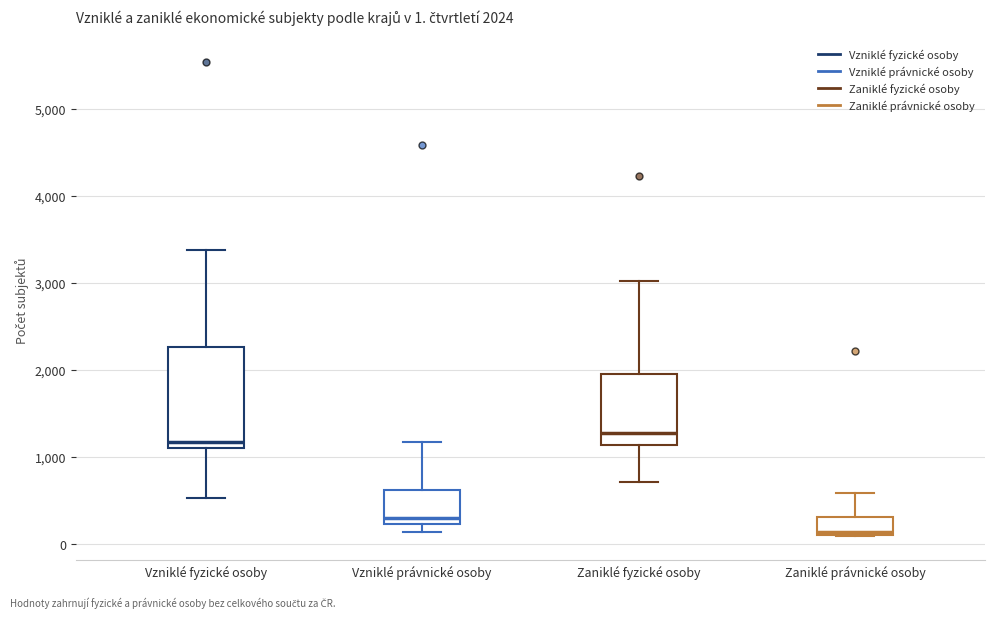

Which box is the tallest, from its lower edge to its upper edge?

Vzniklé fyzické osoby